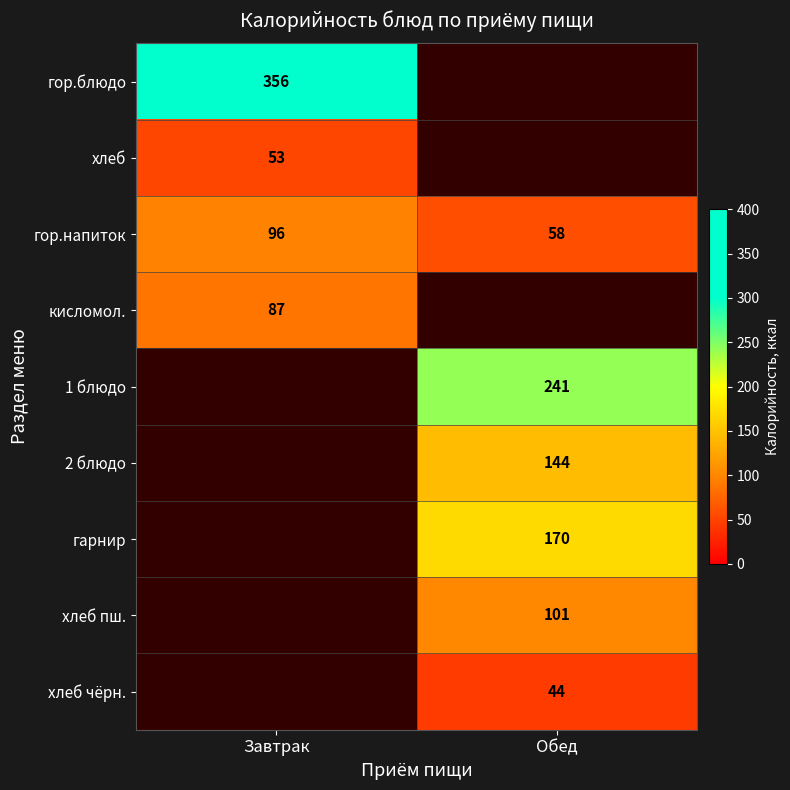

What is the difference between the maximum and minimum values in the гор.напиток series?

38